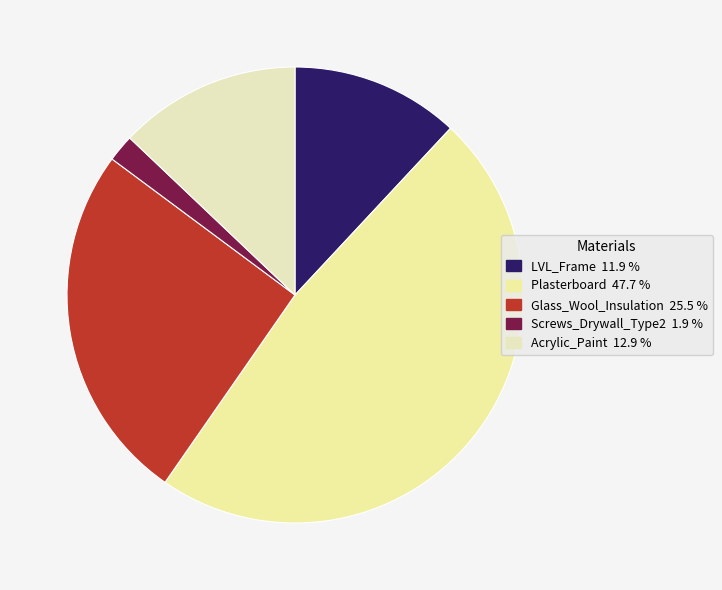

Which has a higher value, Glass_Wool_Insulation or Plasterboard?

Plasterboard